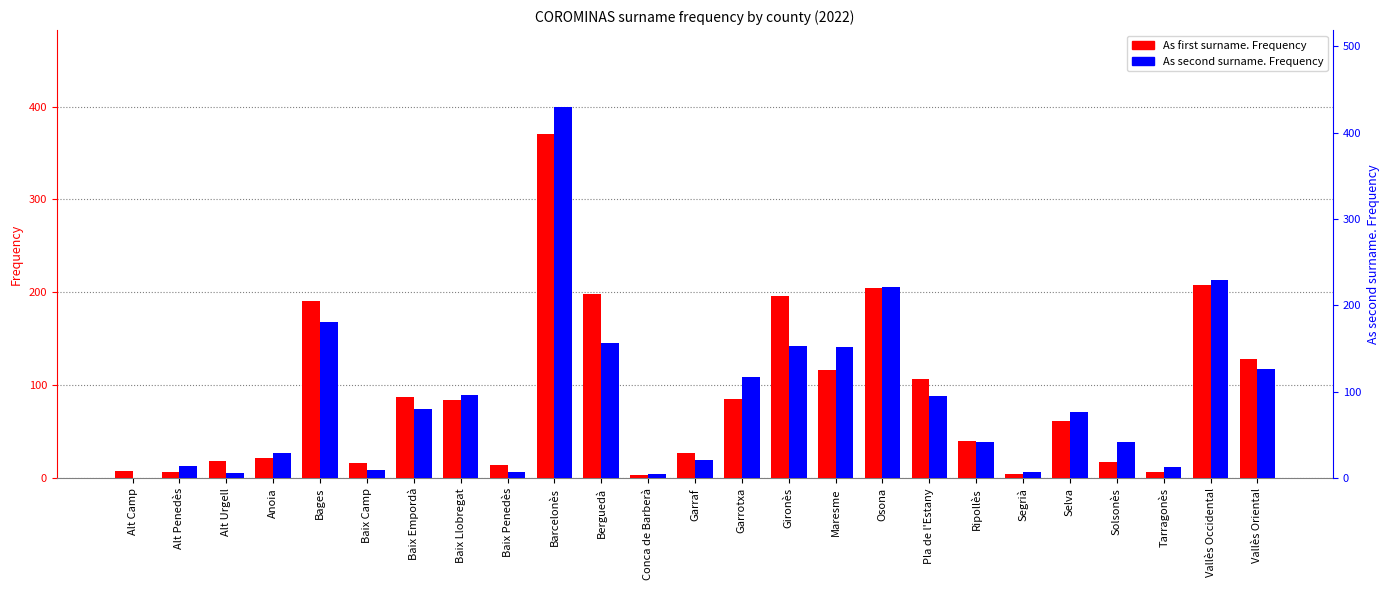

What is the value of the As second surname. Frequency bar at the 2nd from the left?

13